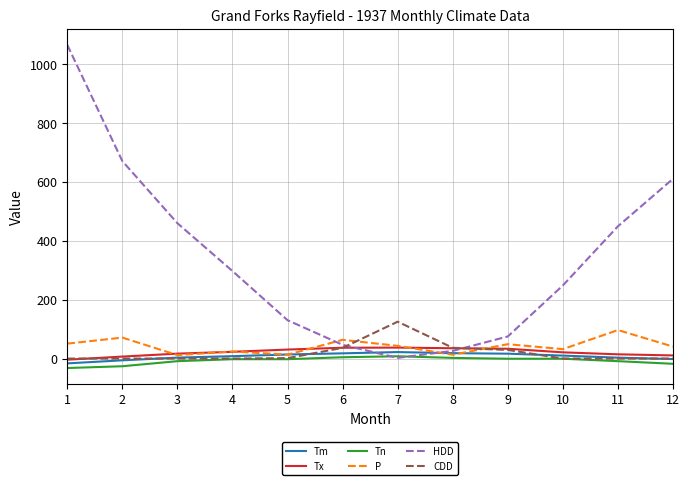

What is the difference between the maximum and minimum values in the Tn series?

40.0